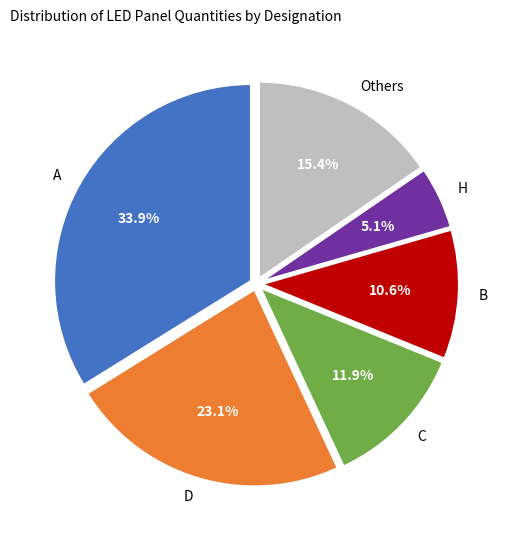

What percentage is the H slice, to the nearest percent?

5%